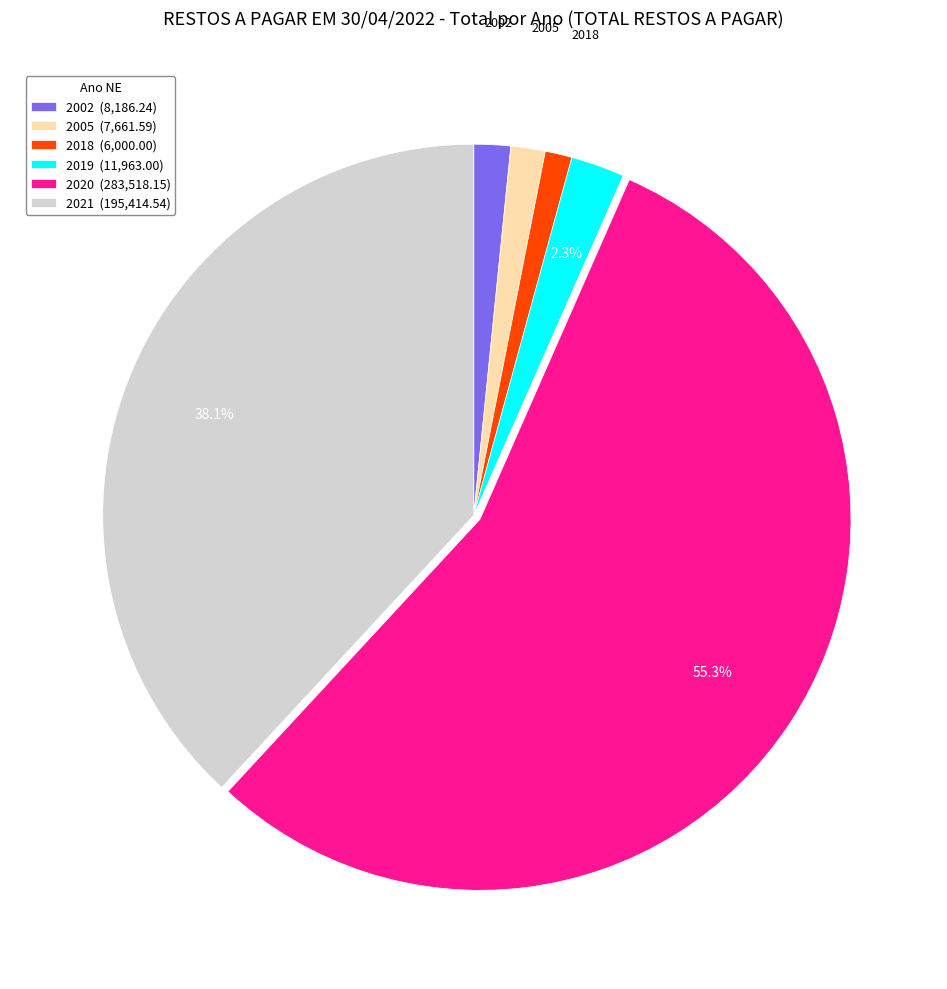

True or false: 2002 accounts for 2% of the total.

True